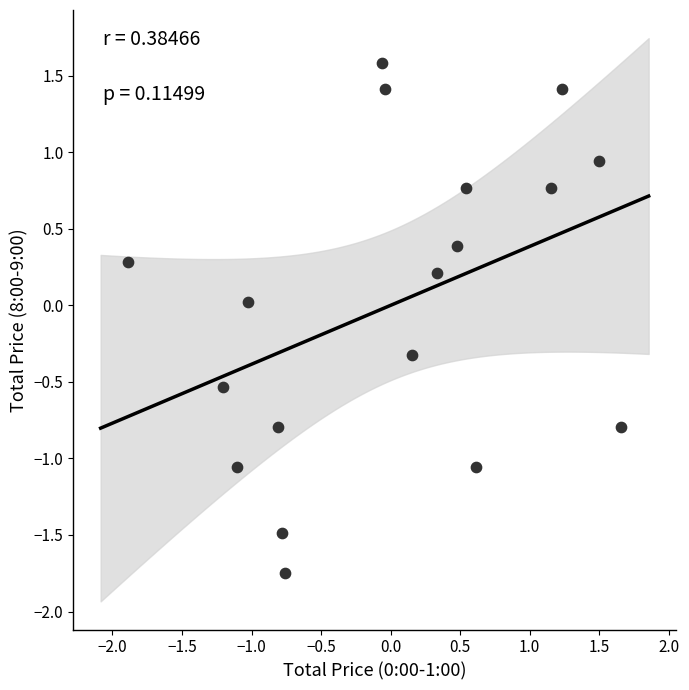

What is the range of X values (max minus min)?

3.5